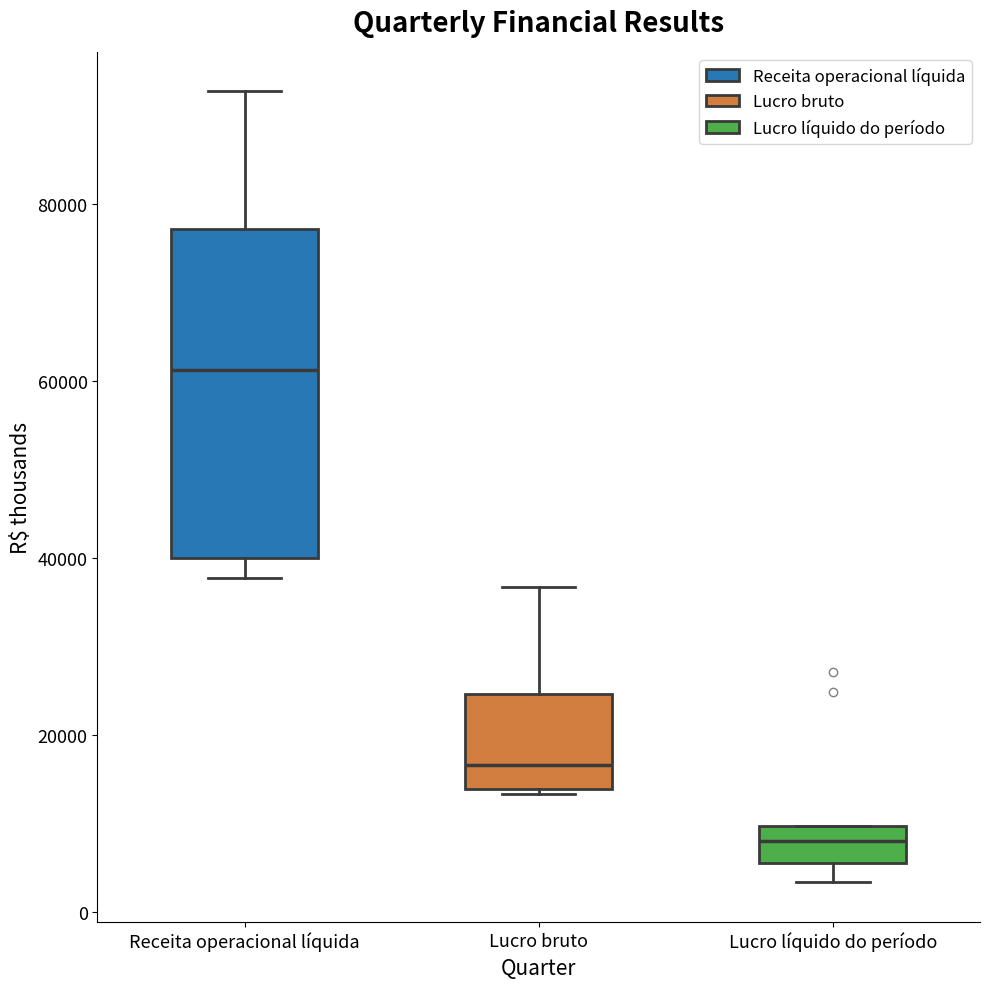

Which box has the lowest median line?

Lucro líquido do período